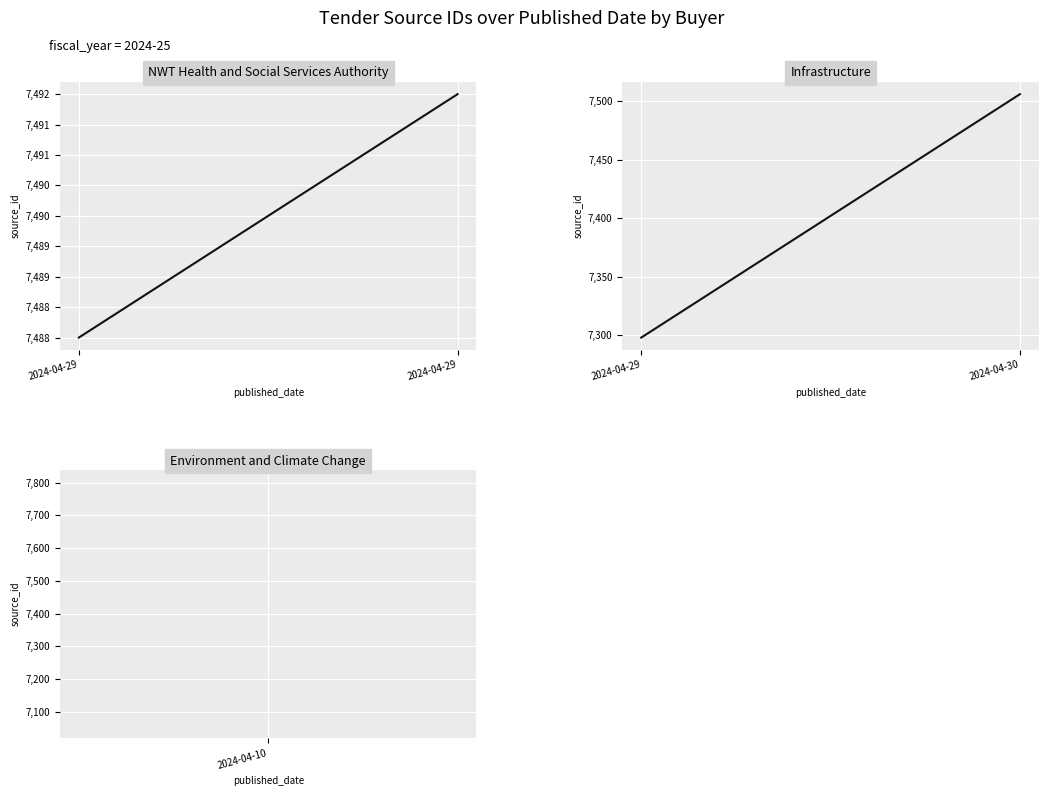

Which series has the widest spread of values?

Infrastructure